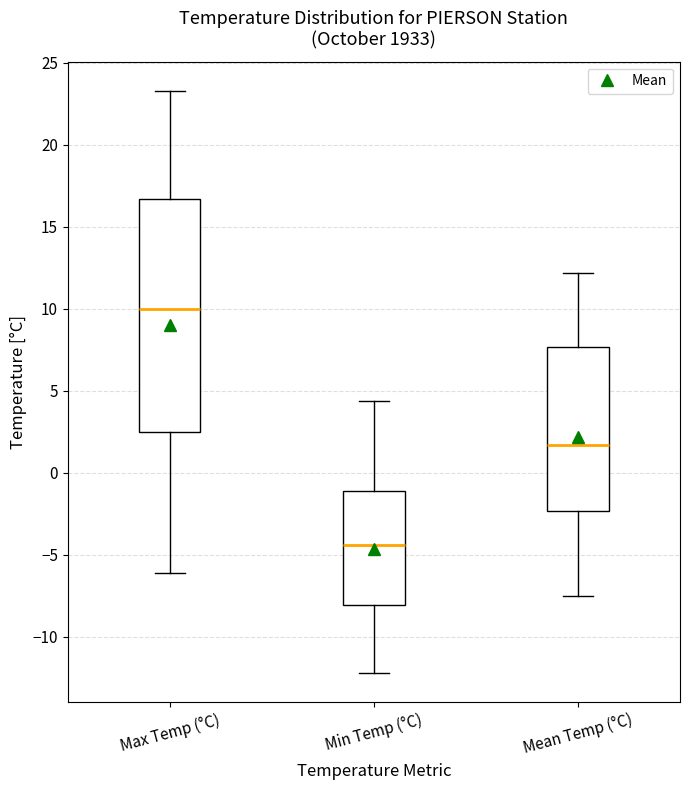

Which box is the tallest, from its lower edge to its upper edge?

Max Temp (°C)